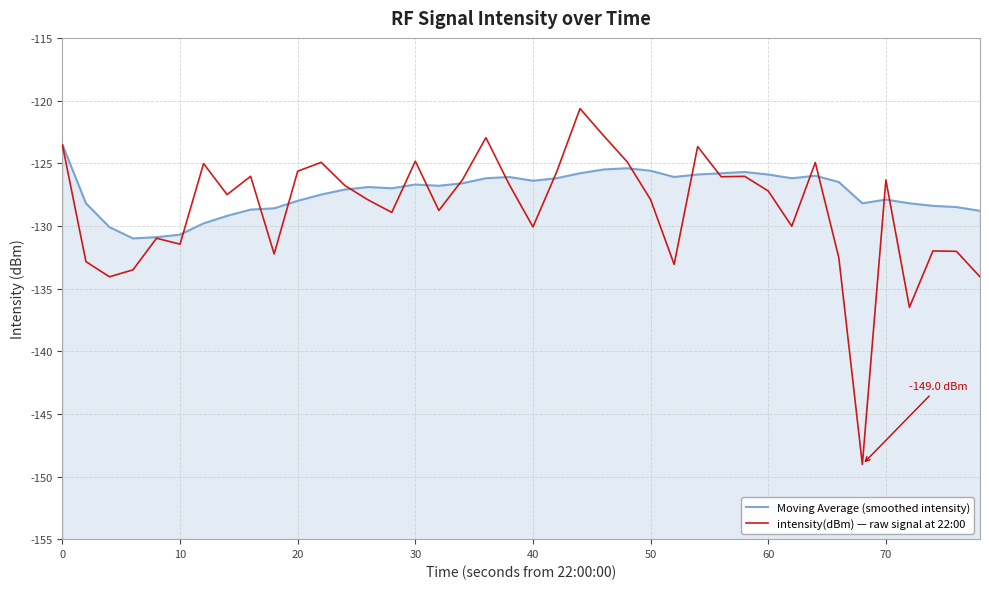

True or false: Moving Average (smoothed intensity) and intensity(dBm) — raw signal at 22:00 cross at least once.

True